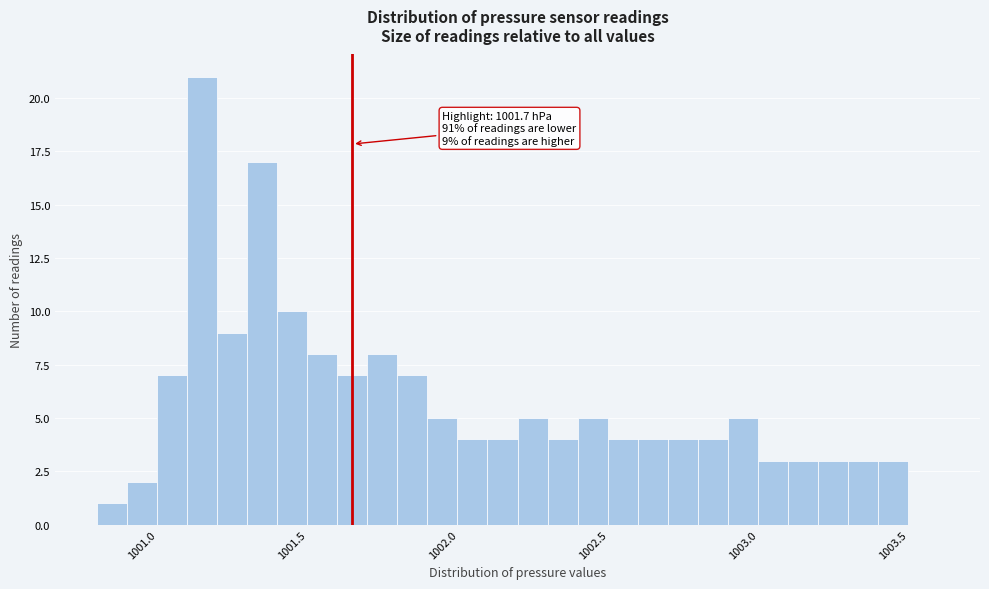

Read against the x-axis, roughly where is the centre of the tallest bar?

1001.20